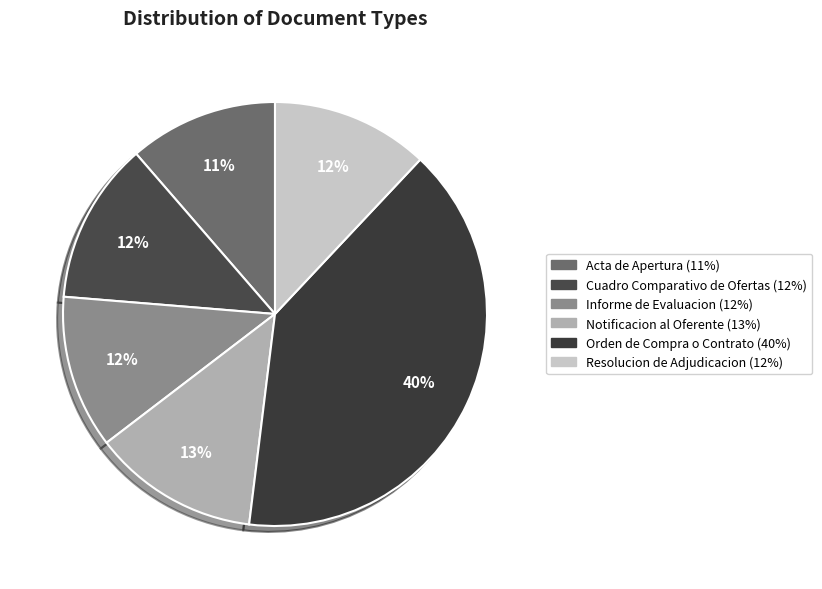

How much of the chart is everything except Cuadro Comparativo de Ofertas?

87.7%